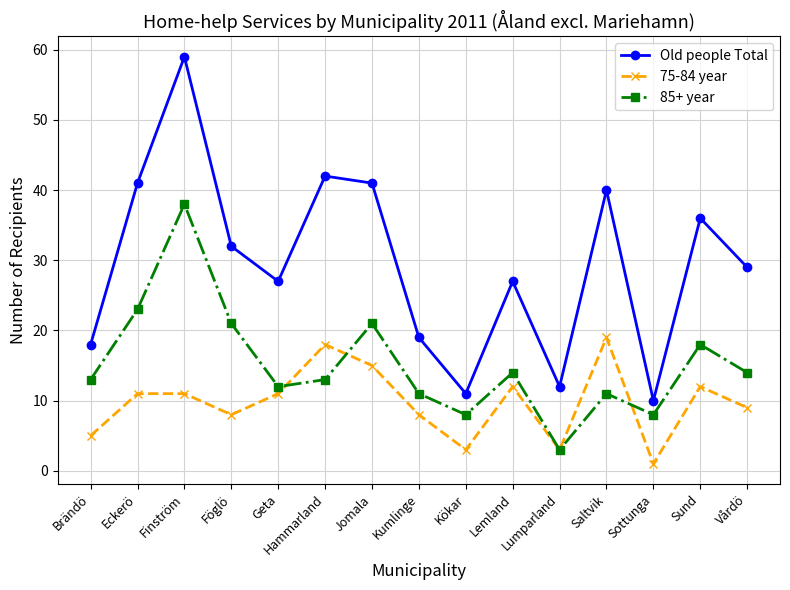

True or false: Old people Total and 75-84 year intersect in this chart.

False